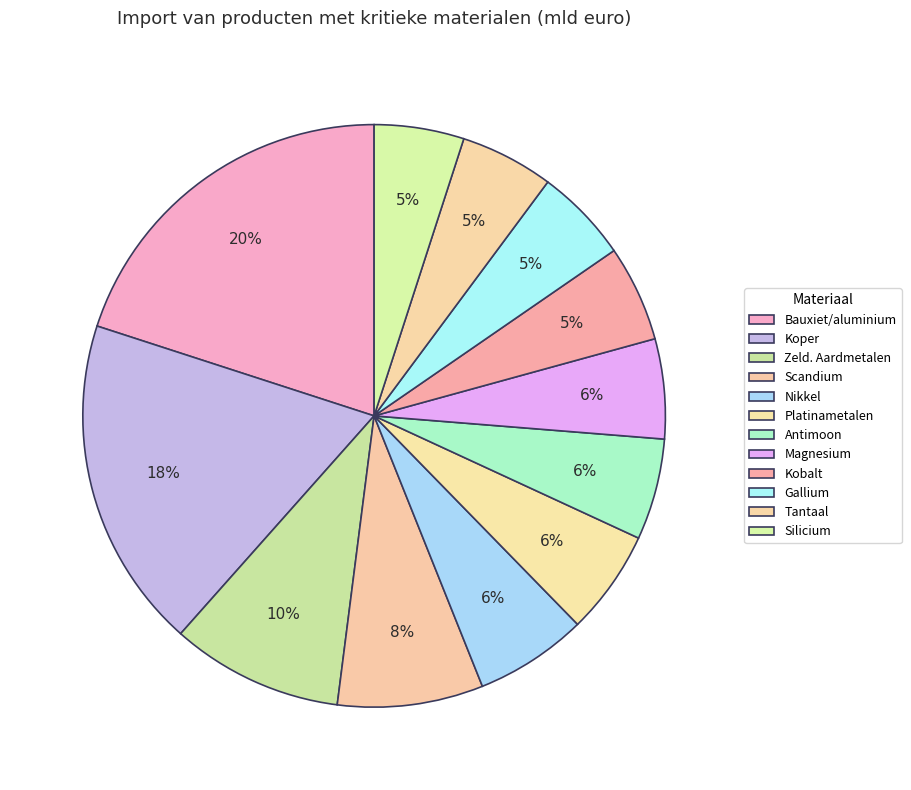

How many slices are in this pie chart?

12